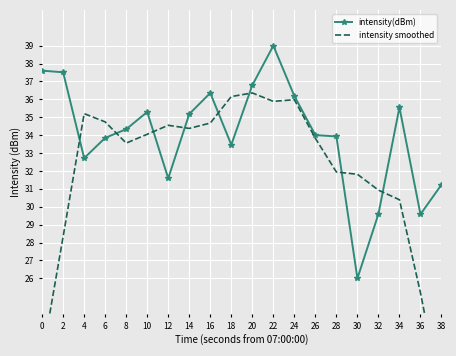

The value of intensity smoothed at 0 is 15.0. True or false?

False